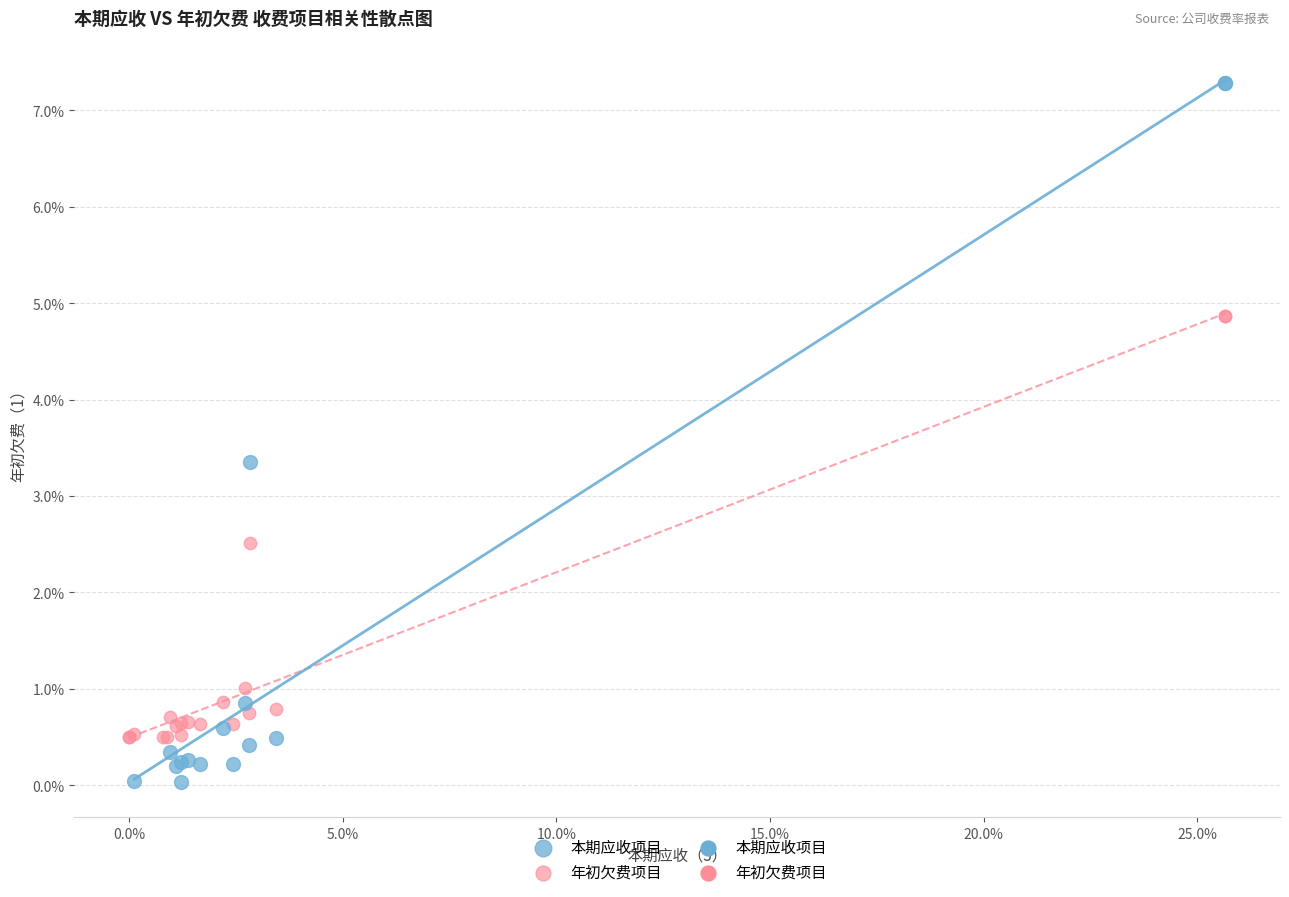

Which series has the largest Y range (max minus min)?

本期应收项目